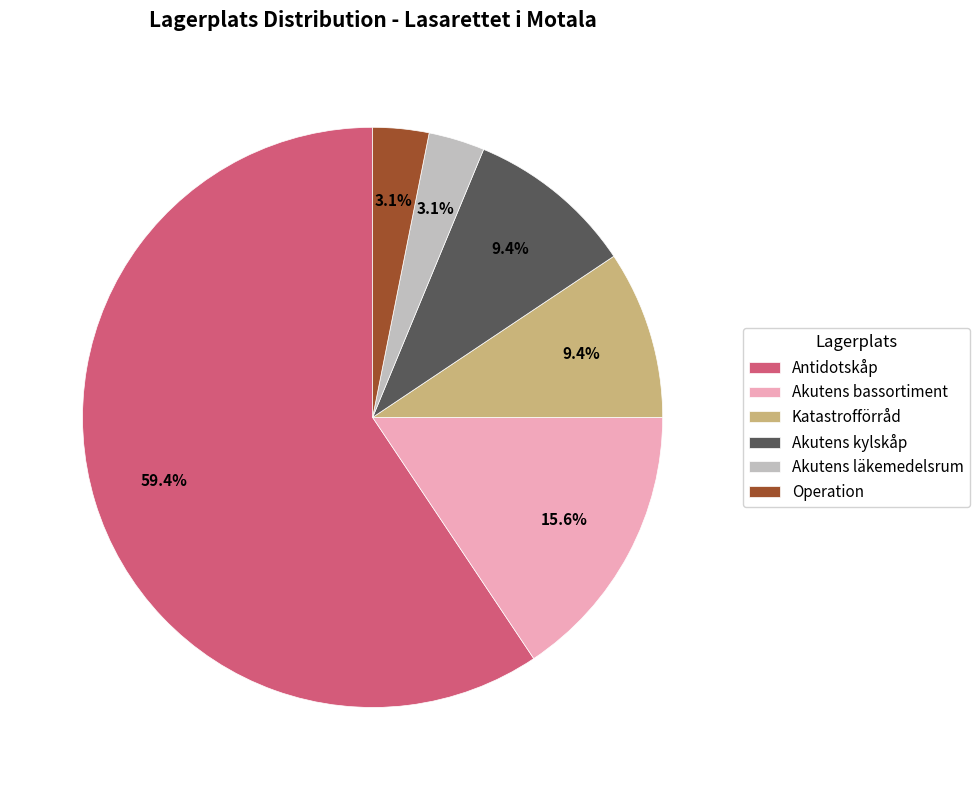

Combined, do Operation and Akutens bassortiment account for over 50%?

No